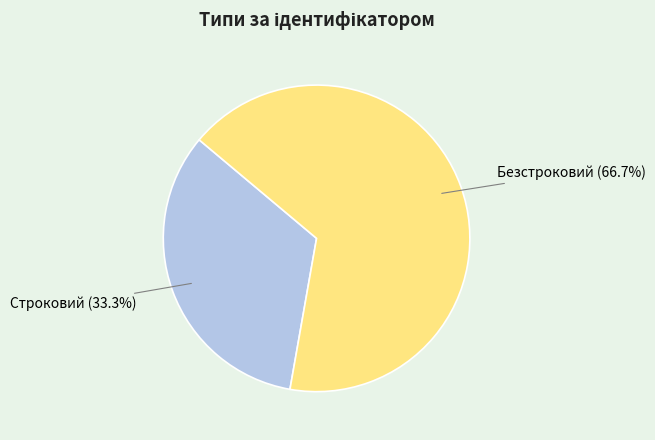

What is the ratio of the value at Строковий to the value at Безстроковий?

0.5